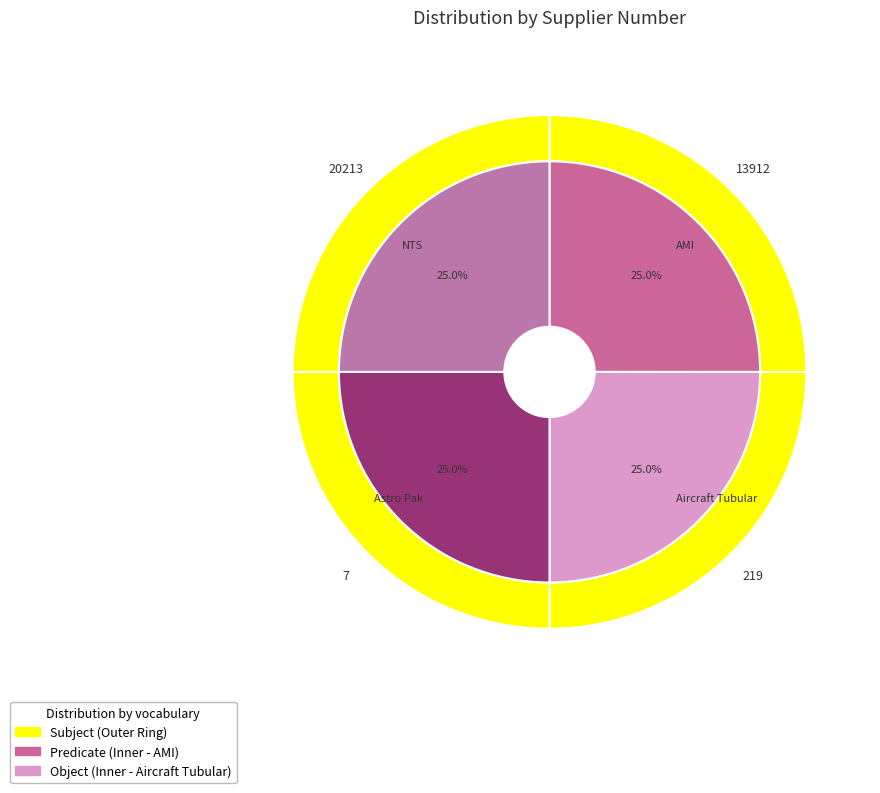

What portion of the pie excludes 7?

75.0%